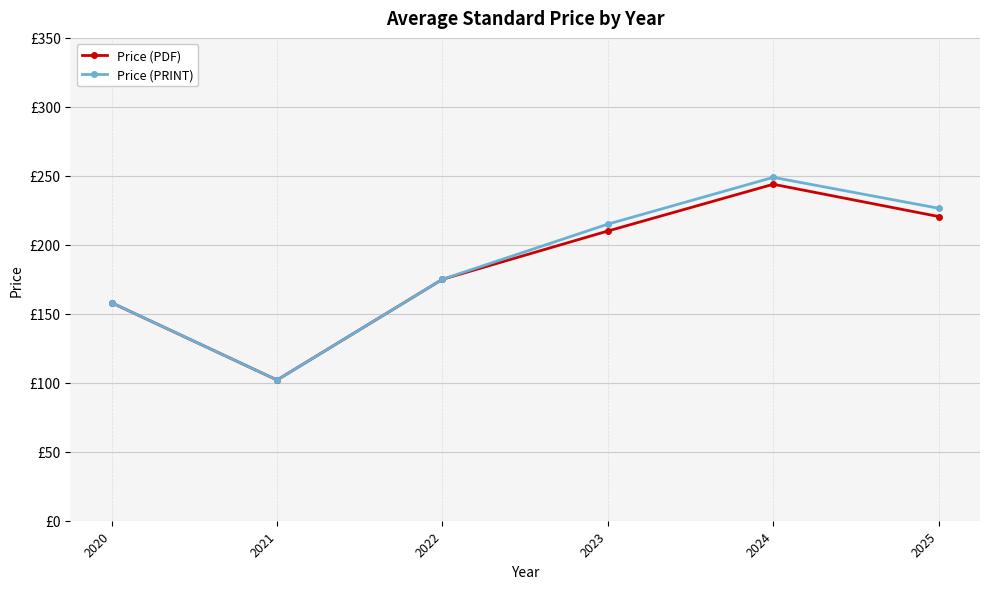

What are all the series names shown in the legend?

Price (PDF), Price (PRINT)